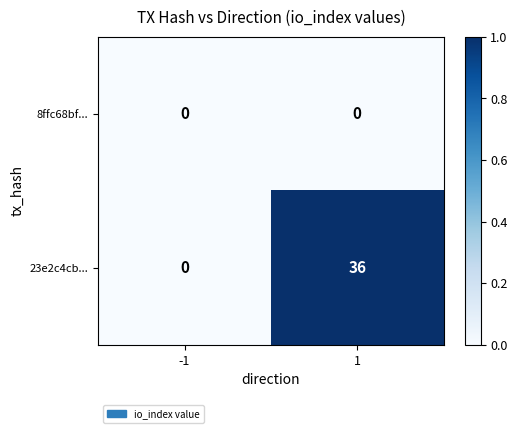

What is the maximum value shown in the chart?

36